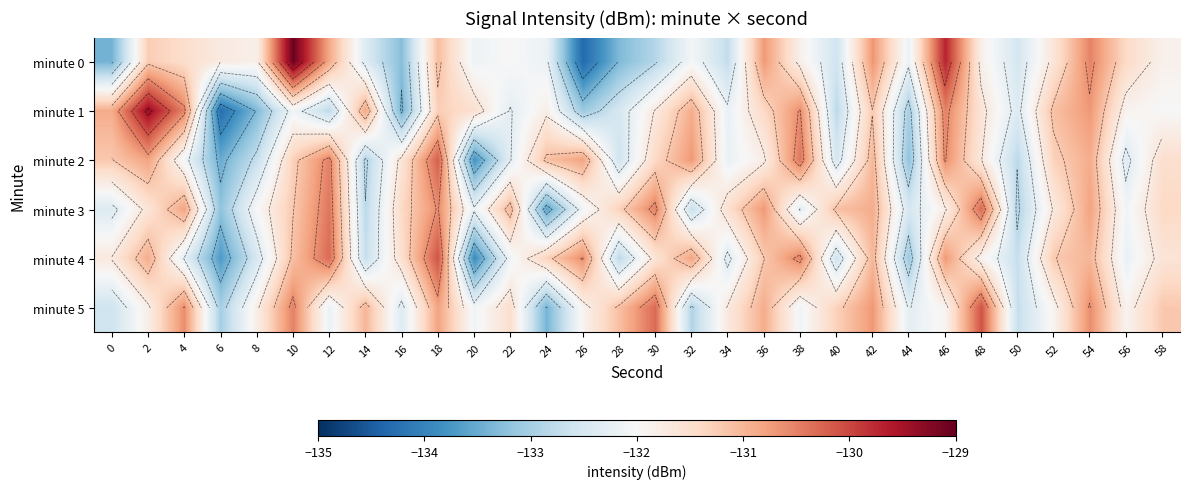

What is the maximum value for minute 3?

-130.3